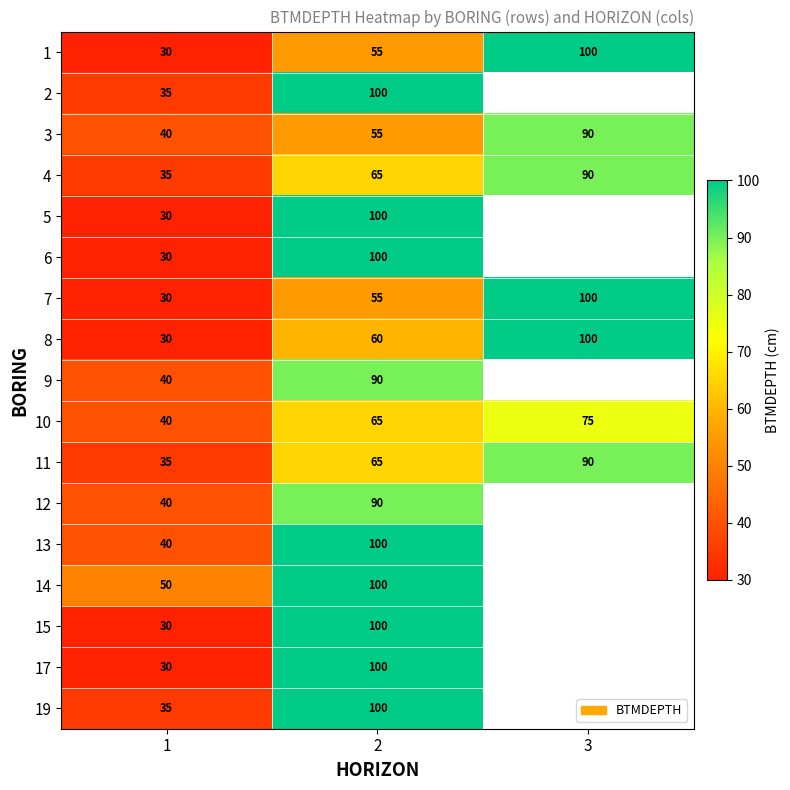

What is the total value across all series at 2?

1400